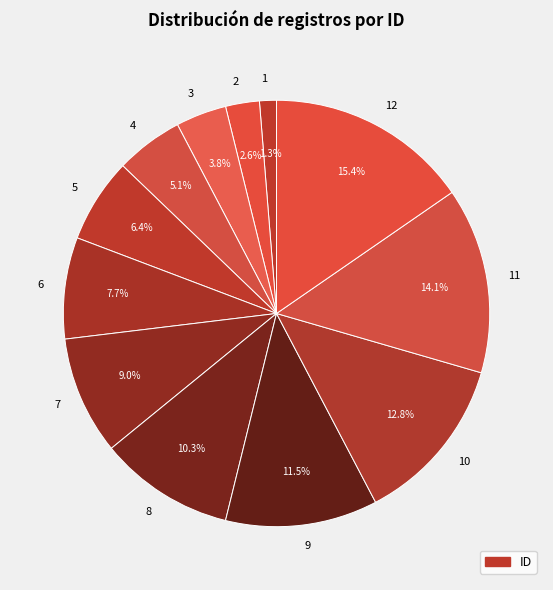

Which has a higher value, 1 or 9?

9